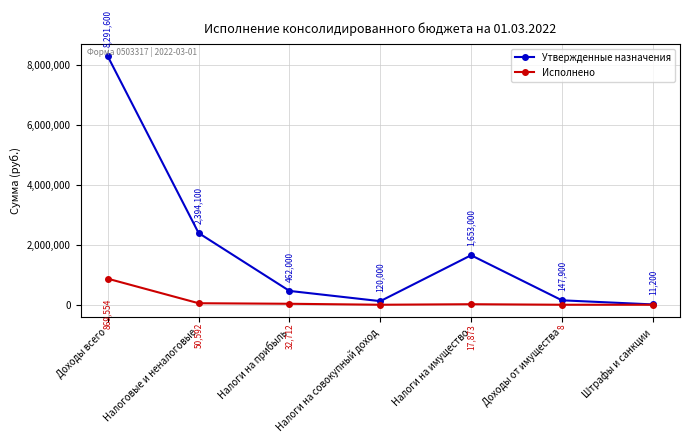

At how many categories does at least one series exceed 5719089?

1